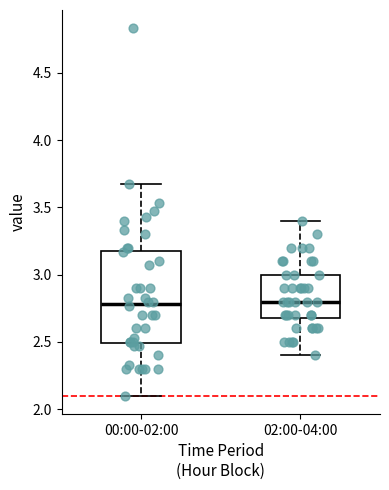

Where is the upper edge of the box for 00:00-02:00 on the y-axis? The values are not printed on the chart, so give them approximately, as read against the axis.

3.20